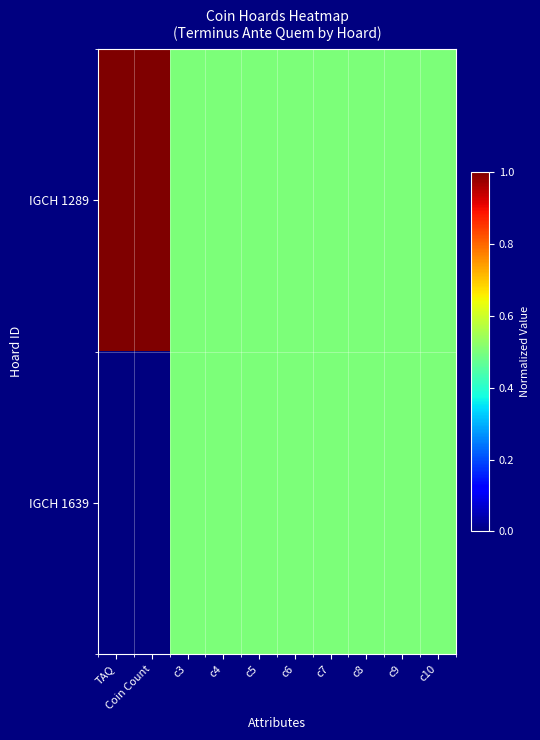

Which has a higher value, c10 or Coin Count?

Coin Count